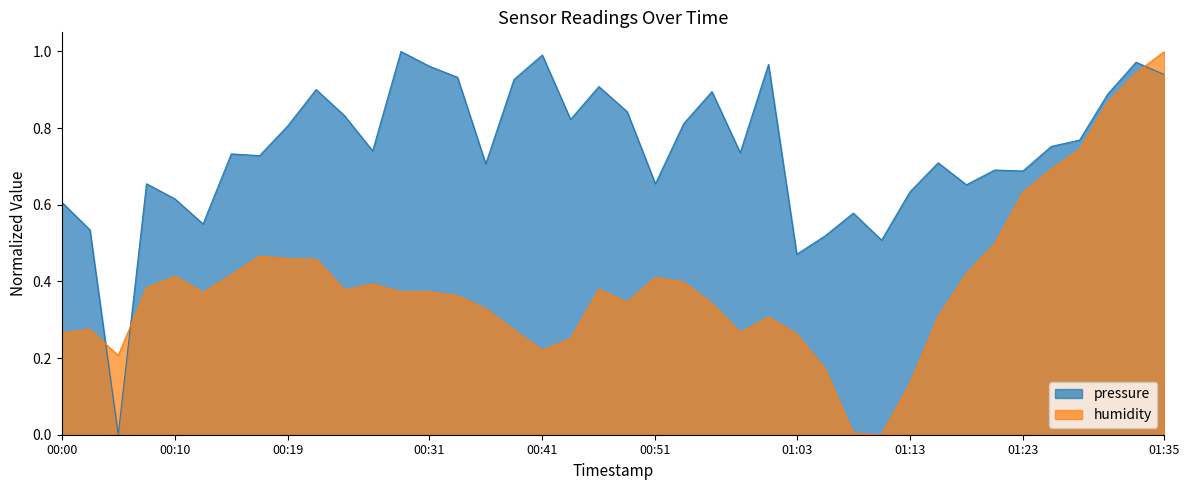

True or false: humidity and pressure intersect in this chart.

True